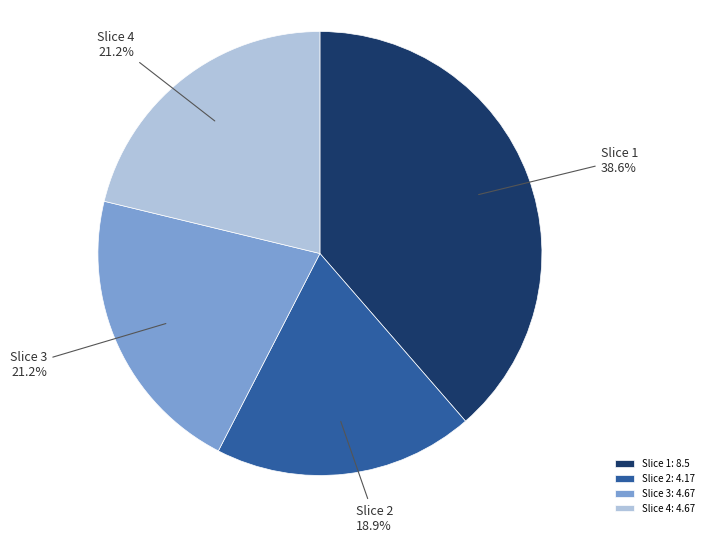

Approximately how many times larger is the value at Slice 3 compared to Slice 2?

1.1